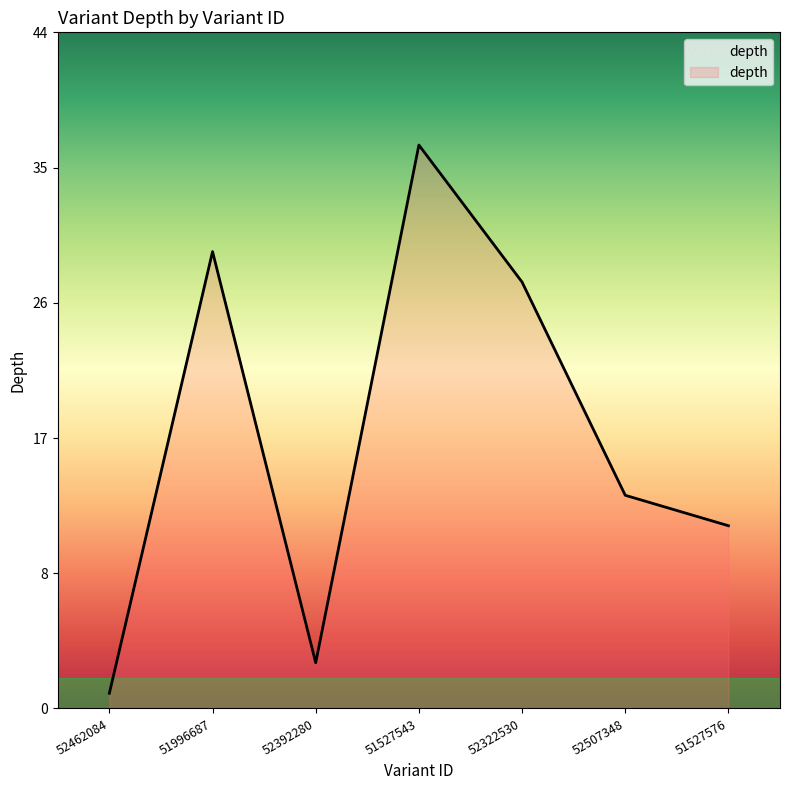

Does the chart display data point markers on the line(s)?

No